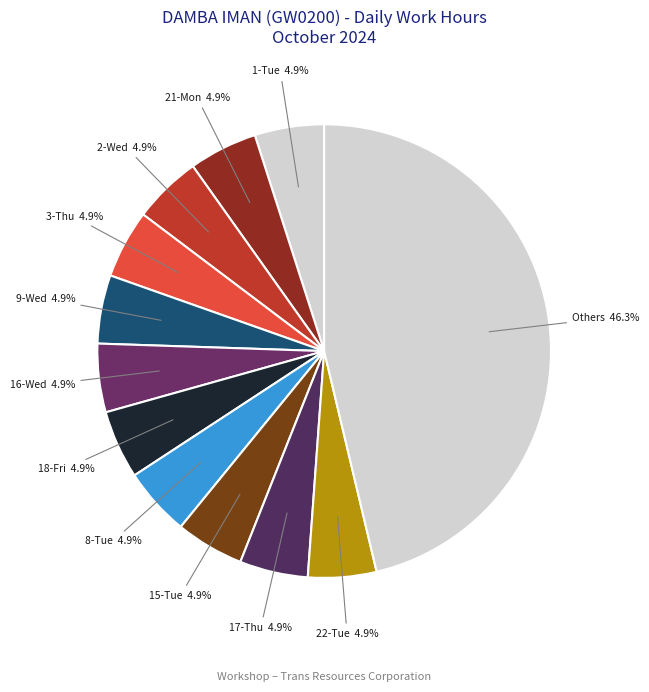

How many segments does this pie chart have?

12